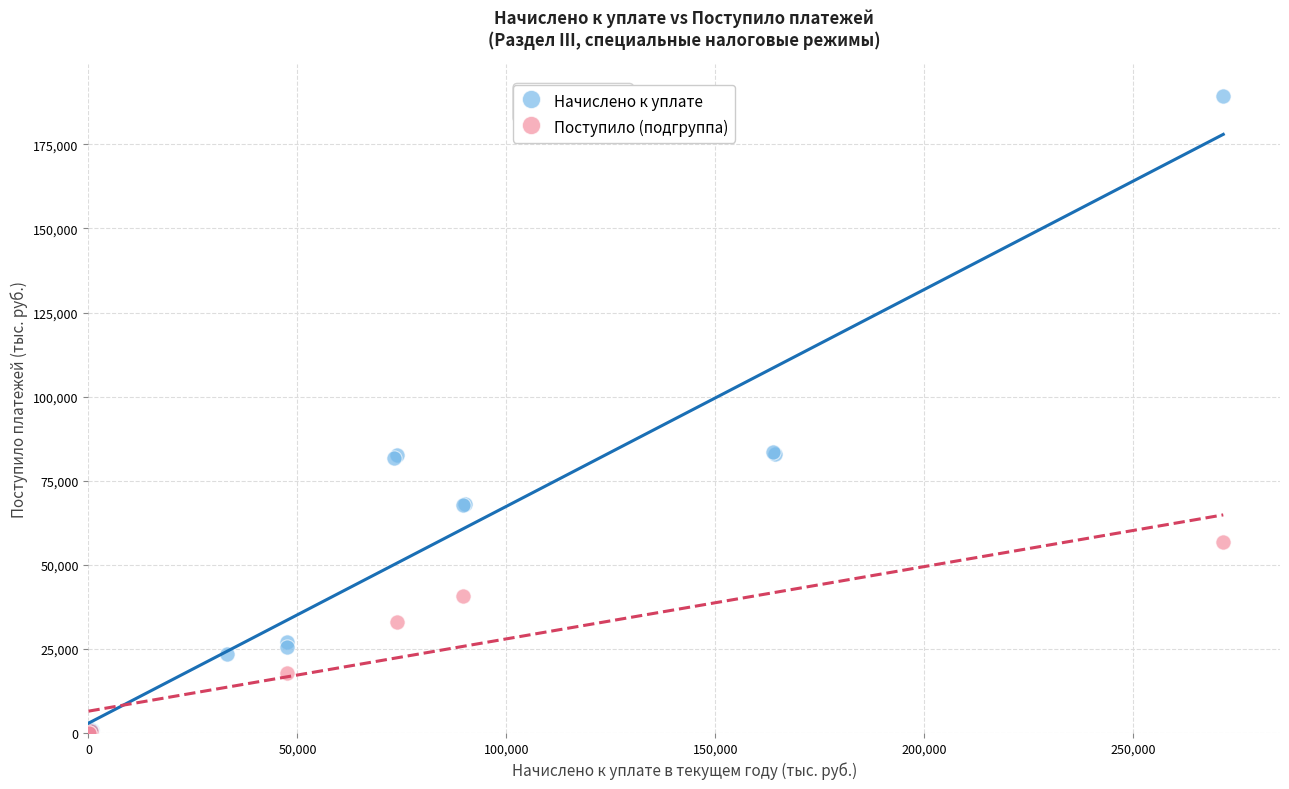

Which series contains the highest Y value?

Начислено к уплате